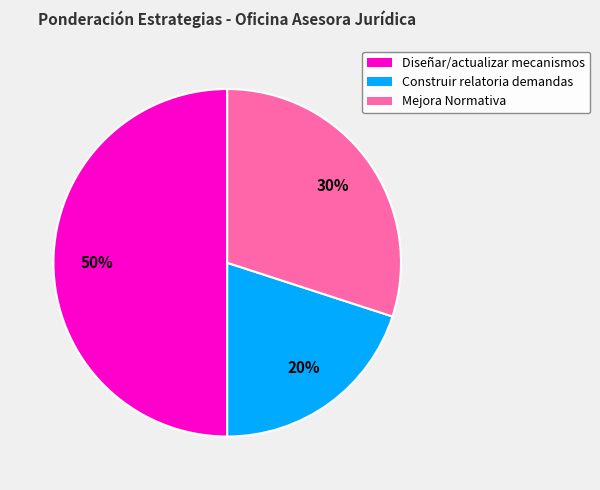

To the nearest percent, what is the difference between the largest and smallest slice percentages?

30%